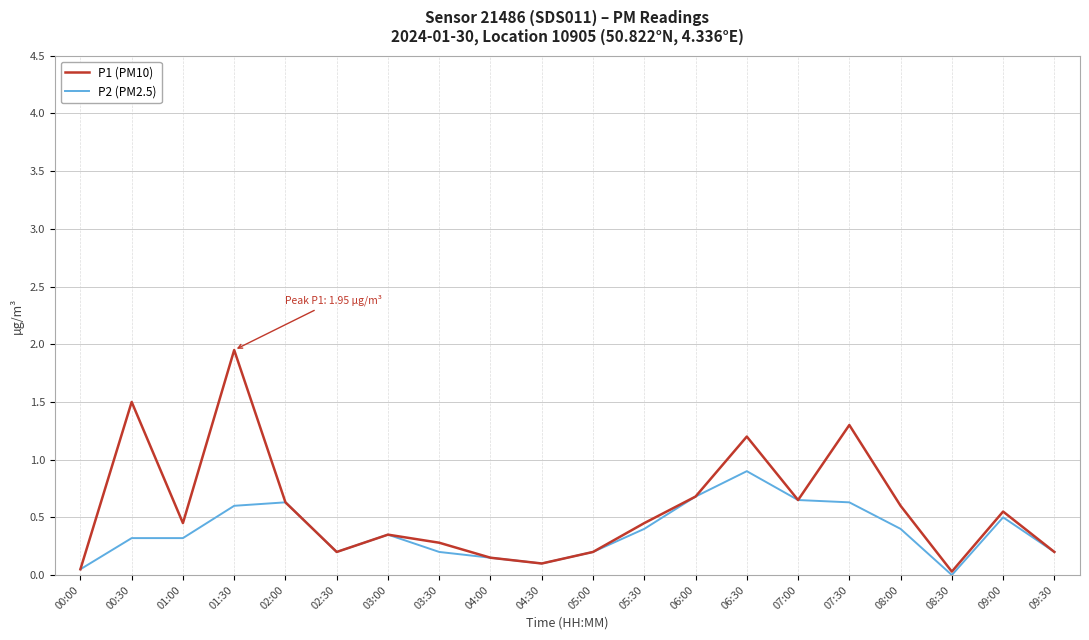

Which category has the highest value across all series?

01:30